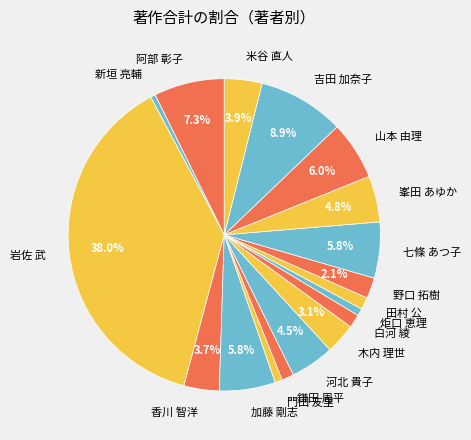

Which slice is the largest?

岩佐 武